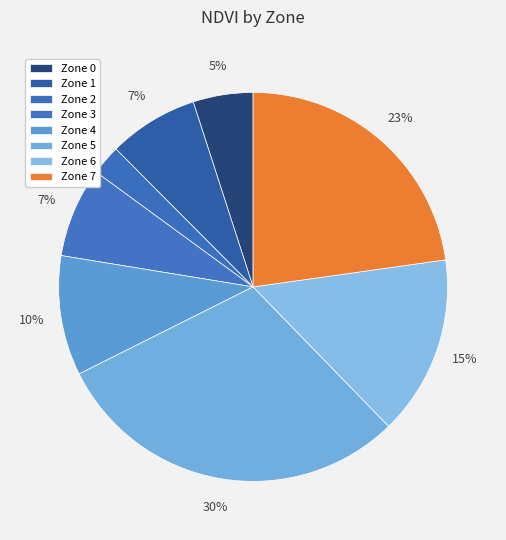

True or false: Zone 0 accounts for 11% of the total.

False